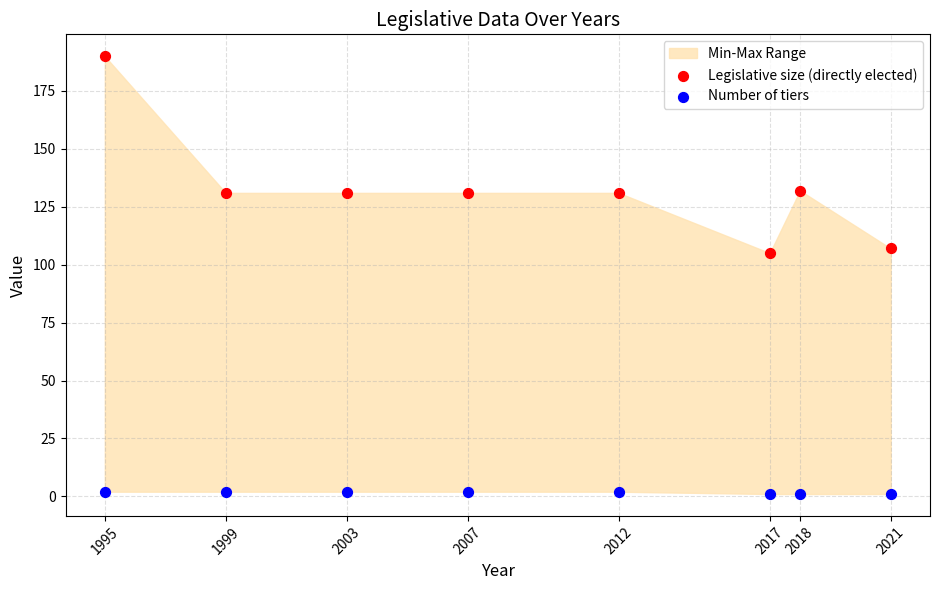

Which series reaches the minimum Y coordinate?

Number of tiers